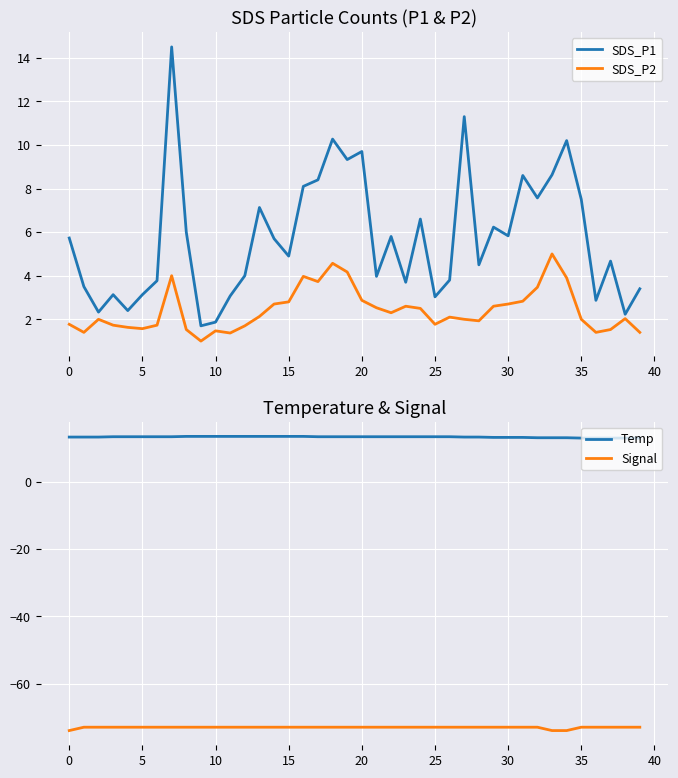

In SDS_P2, how many points are higher than both neighbors (excluding endpoints)?

9